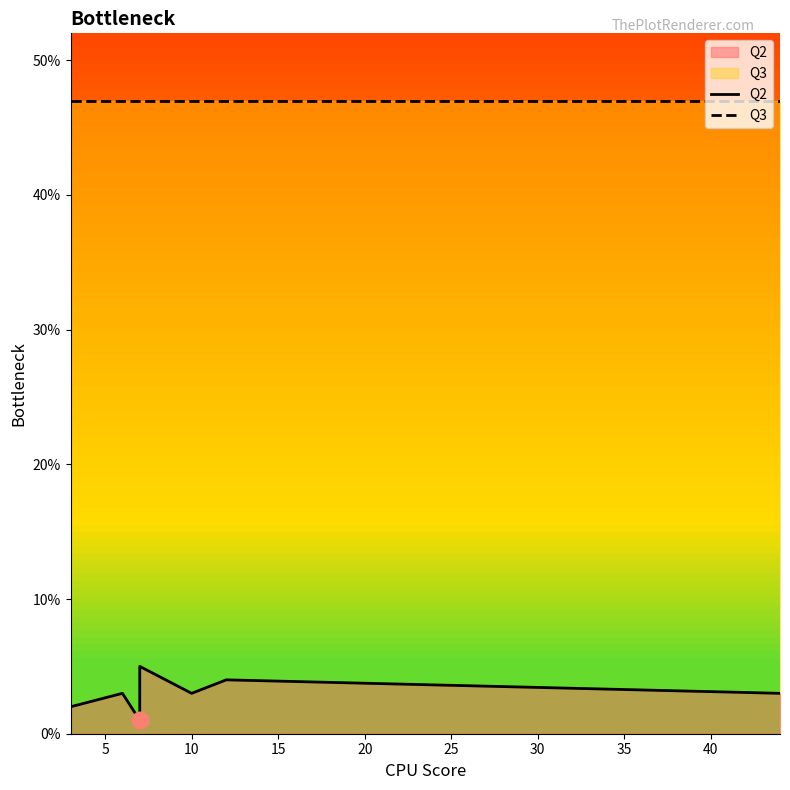

True or false: Q2 and Q3 cross at least once.

False